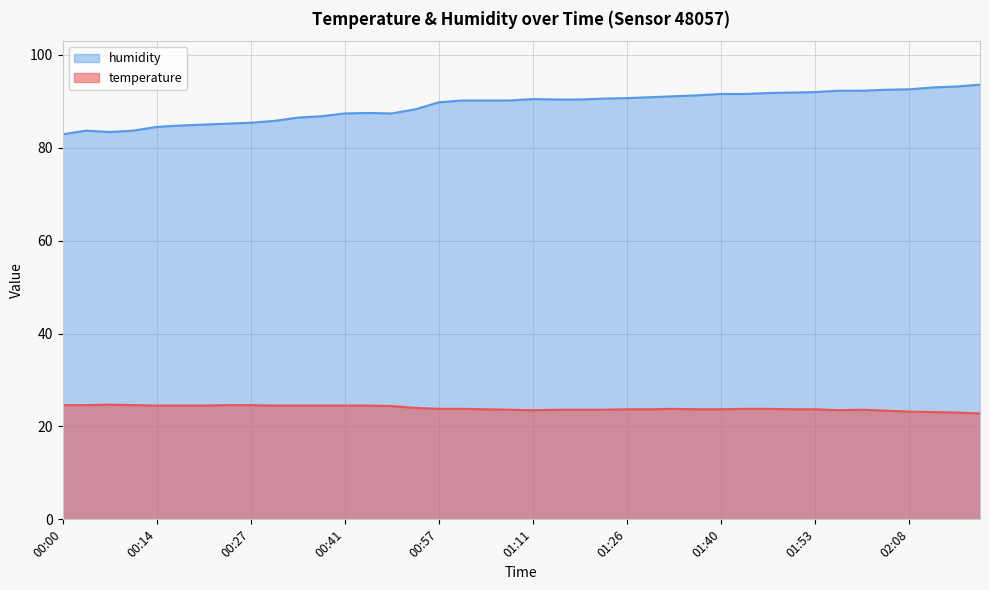

At which category does humidity reach its first local valley?

00:07